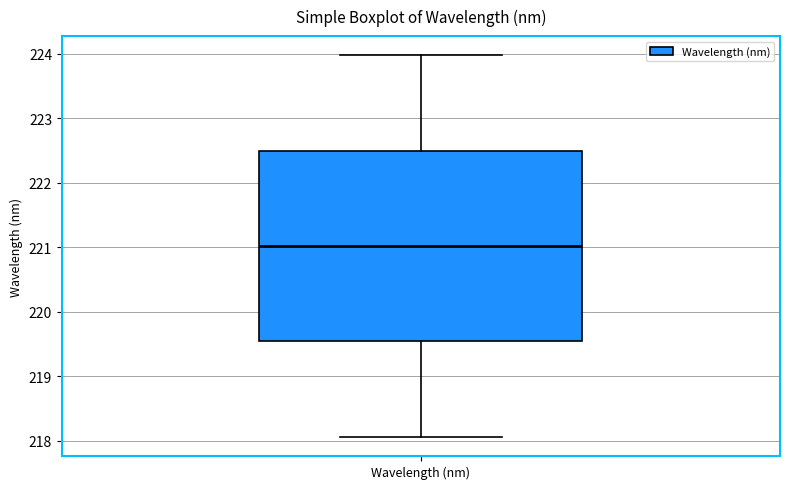

Transcribe this box plot: give where the median line is, the range the box spans, and where the two whiskers end, as read against the y-axis. The values are not printed on the chart, so give them approximately, as read against the axis.

median 221.0, box 219.5 to 222.5, whiskers 218.1 to 224.0